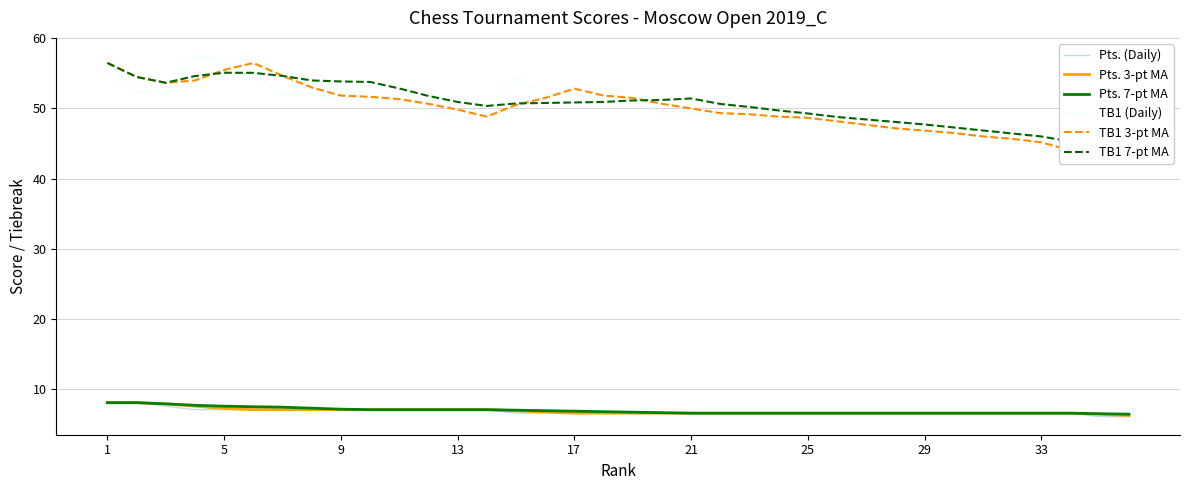

True or false: TB1 (Daily) and Pts. (Daily) intersect in this chart.

False